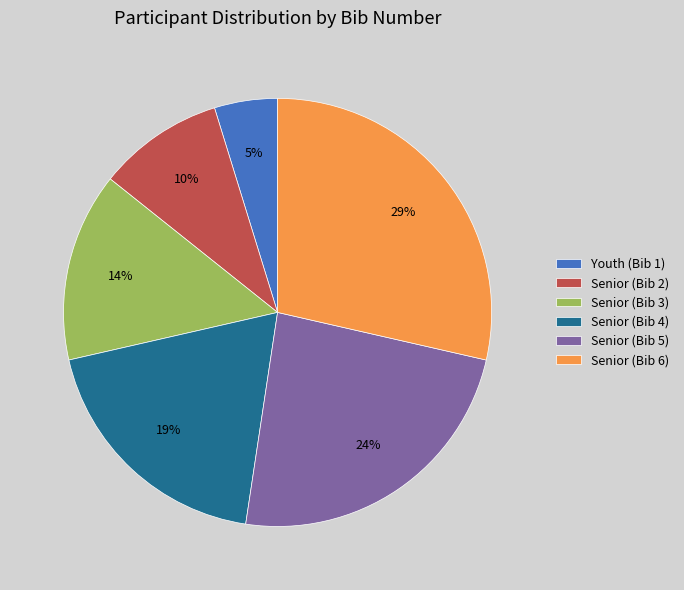

To the nearest percent, what is the difference between the largest and smallest slice percentages?

24%